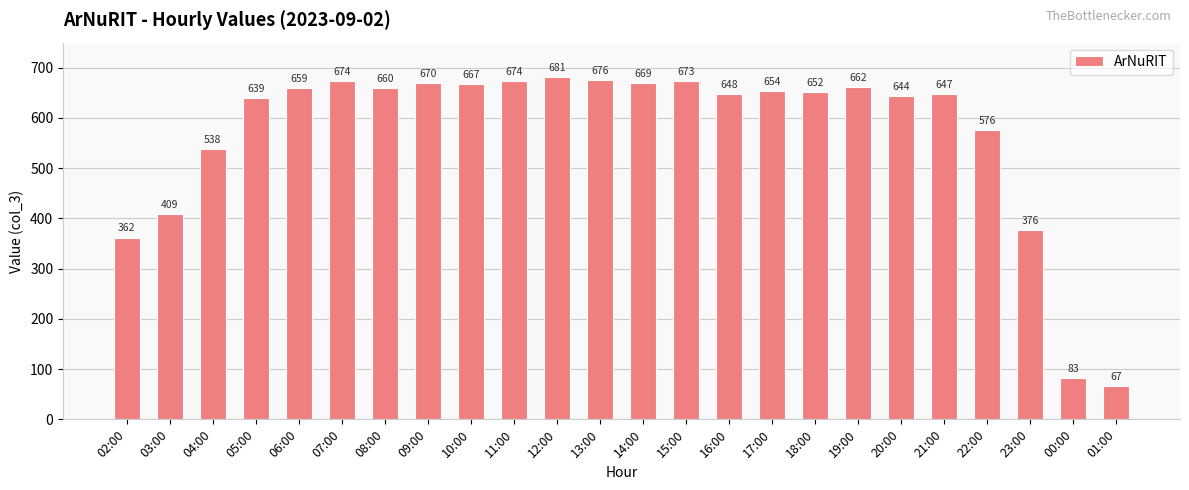

What is the label of the 1st bar from the left?

02:00